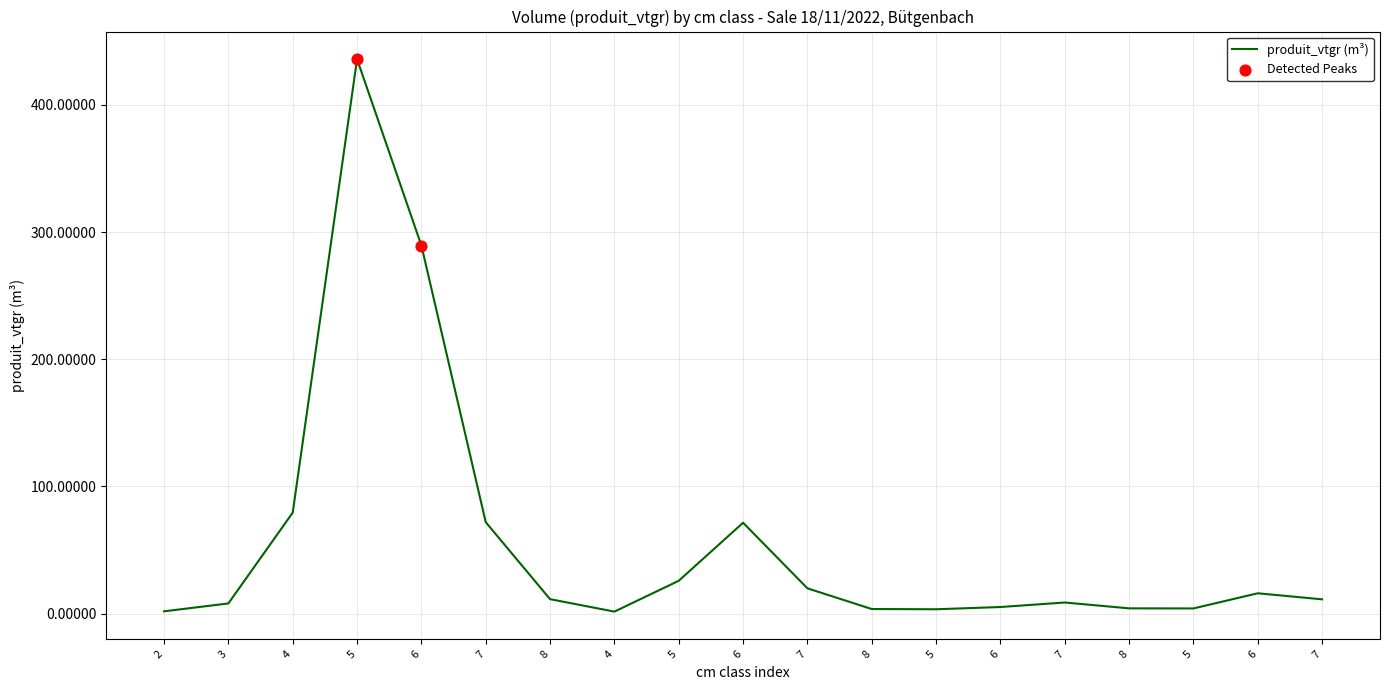

Between 8 and 7, which is larger?

7